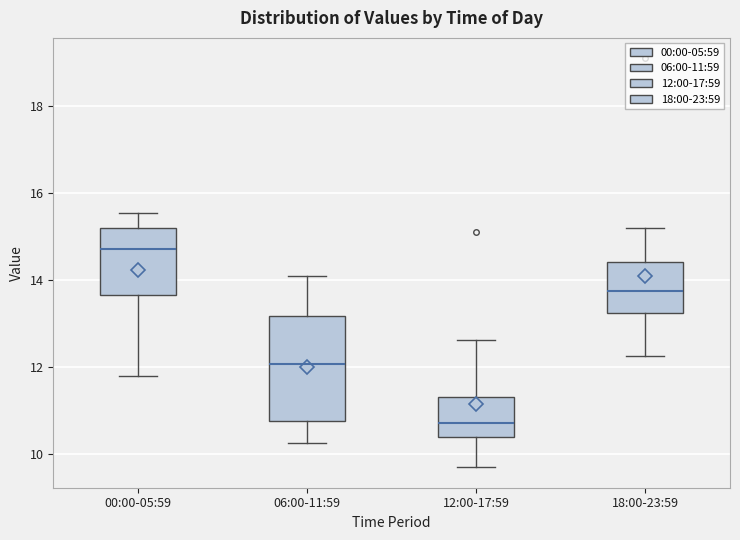

Which box's median line is the highest?

00:00-05:59